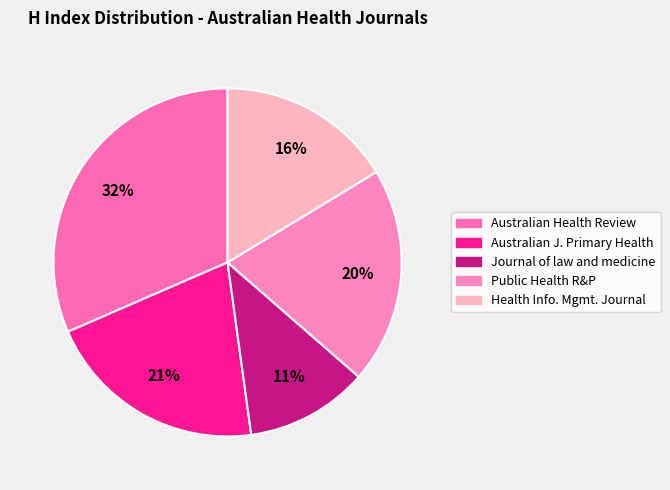

To the nearest percent, what is the average slice percentage?

20%